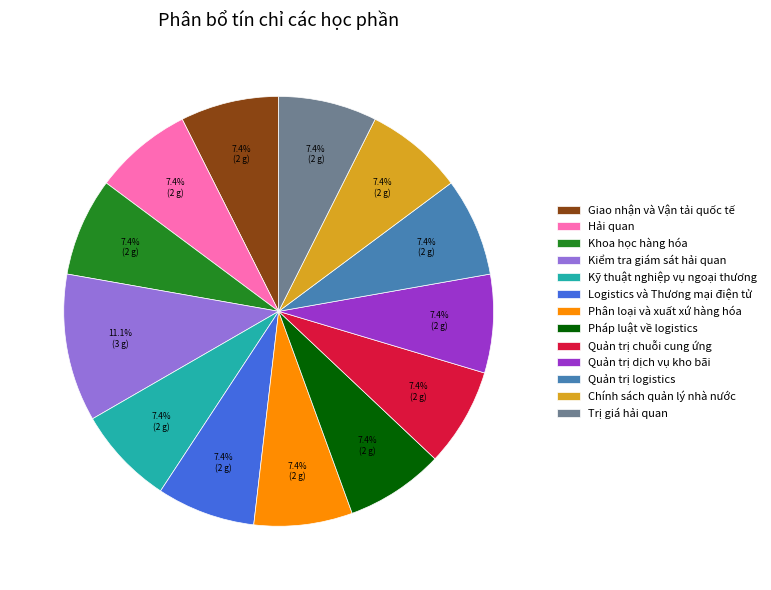

How many segments does this pie chart have?

13